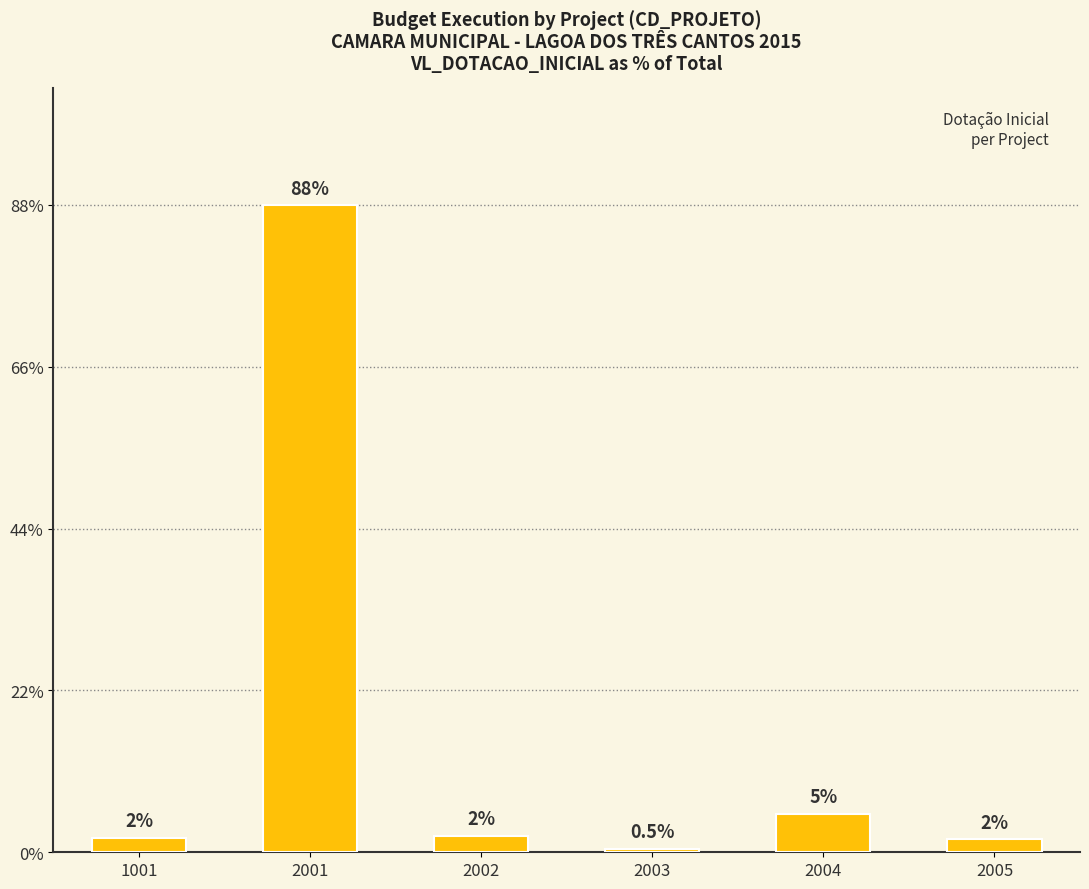

Does the chart contain any negative values?

No